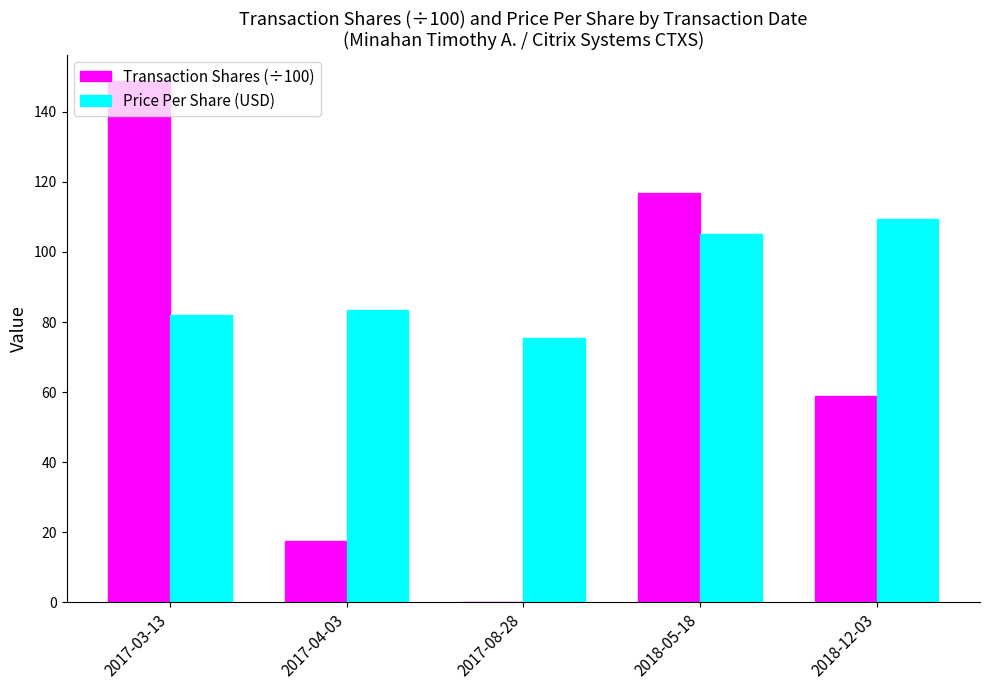

What is the total value across all series at 2017-03-13?

230.9